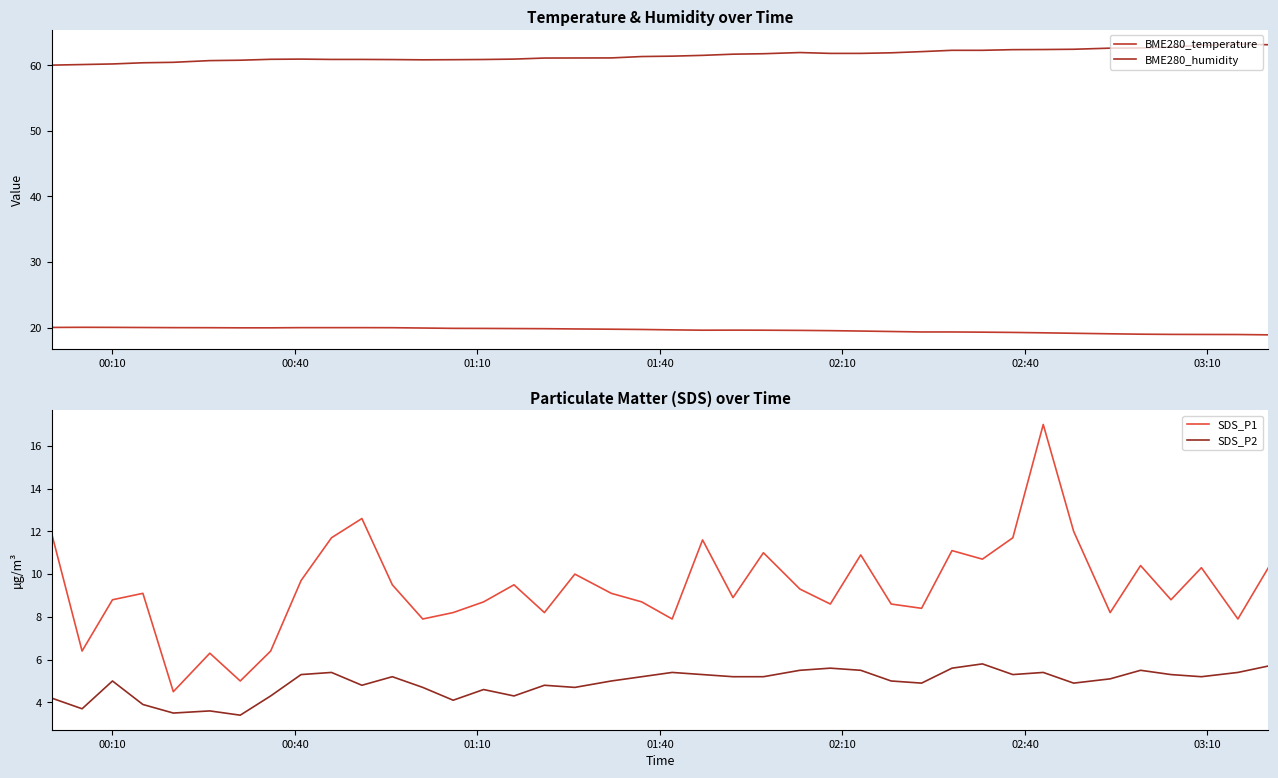

What is the minimum value for SDS_P2?

3.4